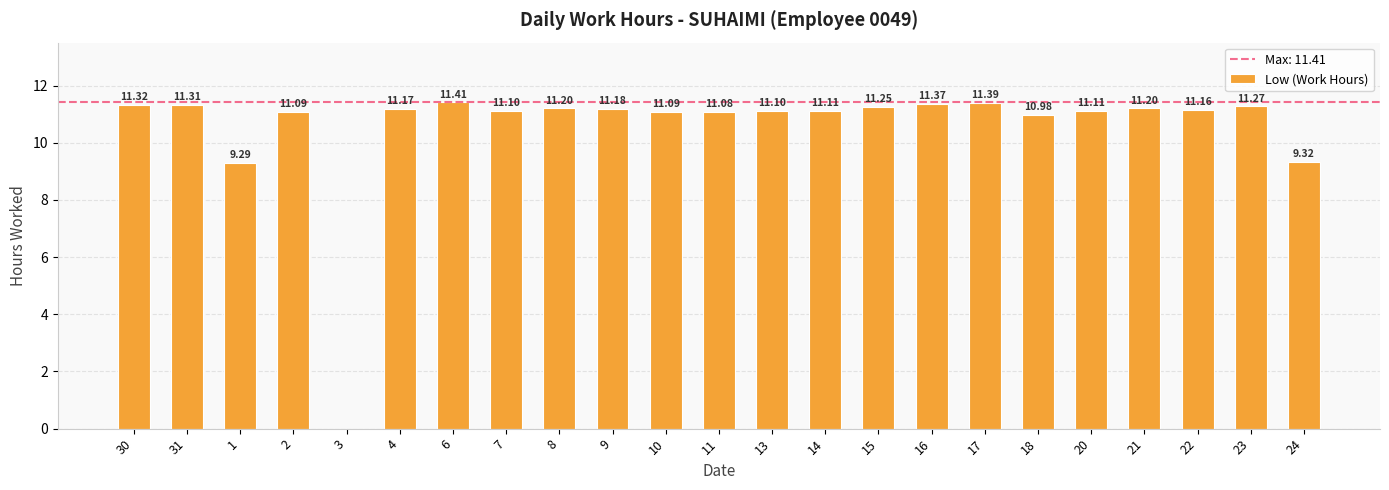

The value at 8 is 14.8. True or false?

False